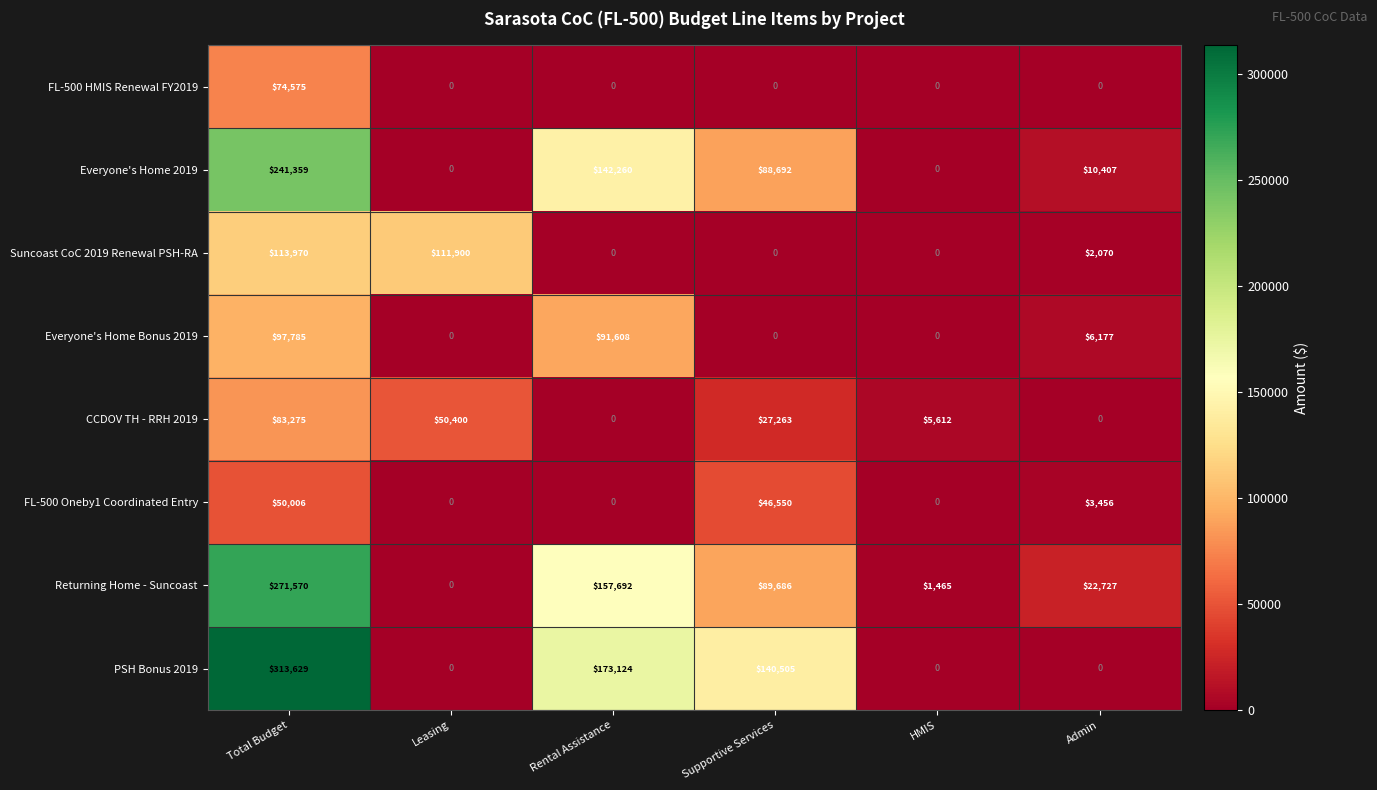

Is the value of Returning Home - Suncoast at HMIS greater than the value of Everyone's Home Bonus 2019 at Admin?

No